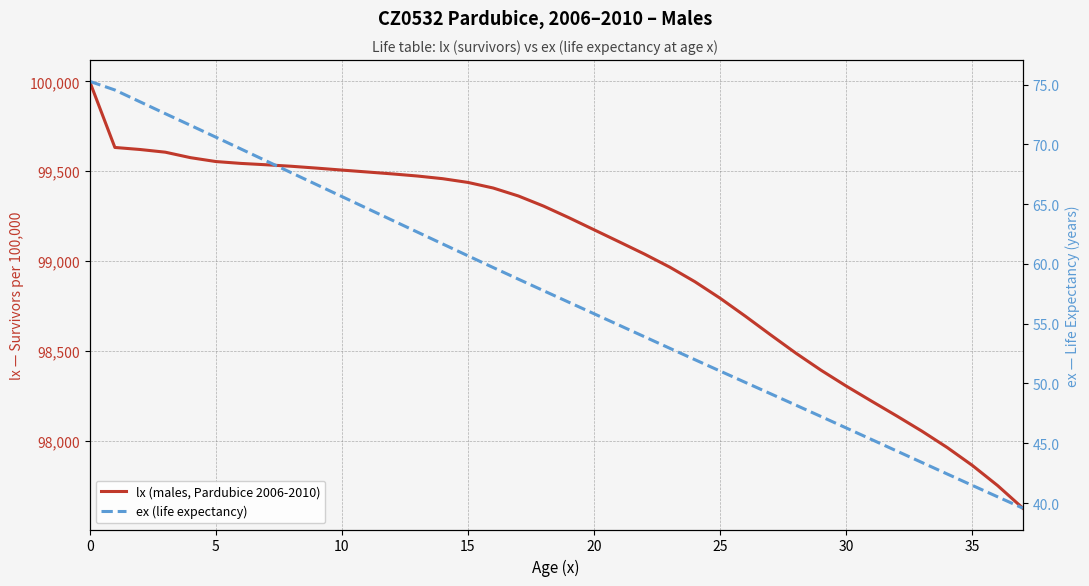

The value of ex (life expectancy) at 36 is 40.5. True or false?

True